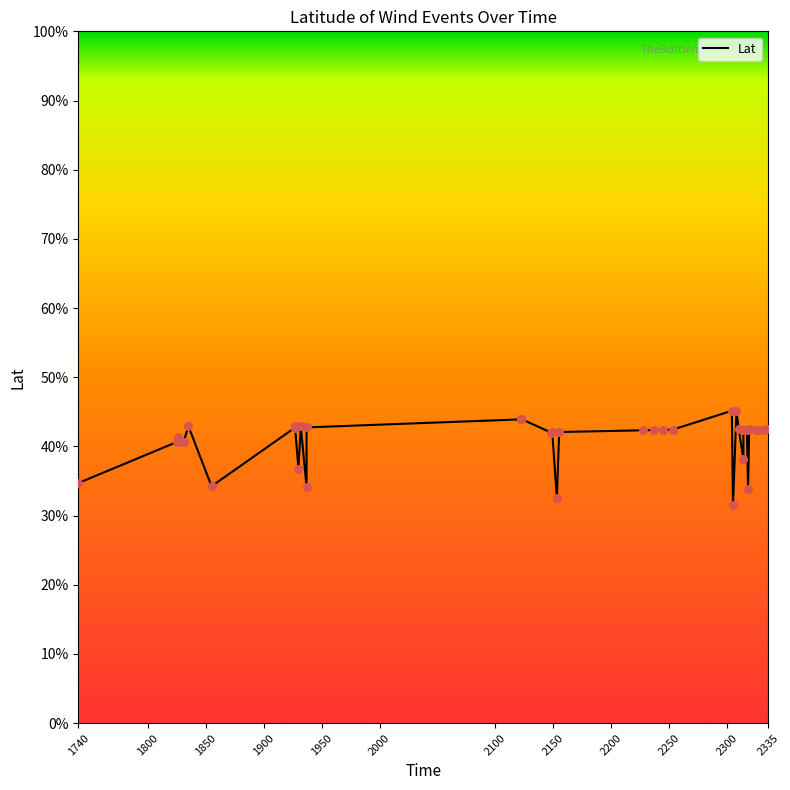

Approximately how many times larger is the value at 1930 compared to 2318?

1.1